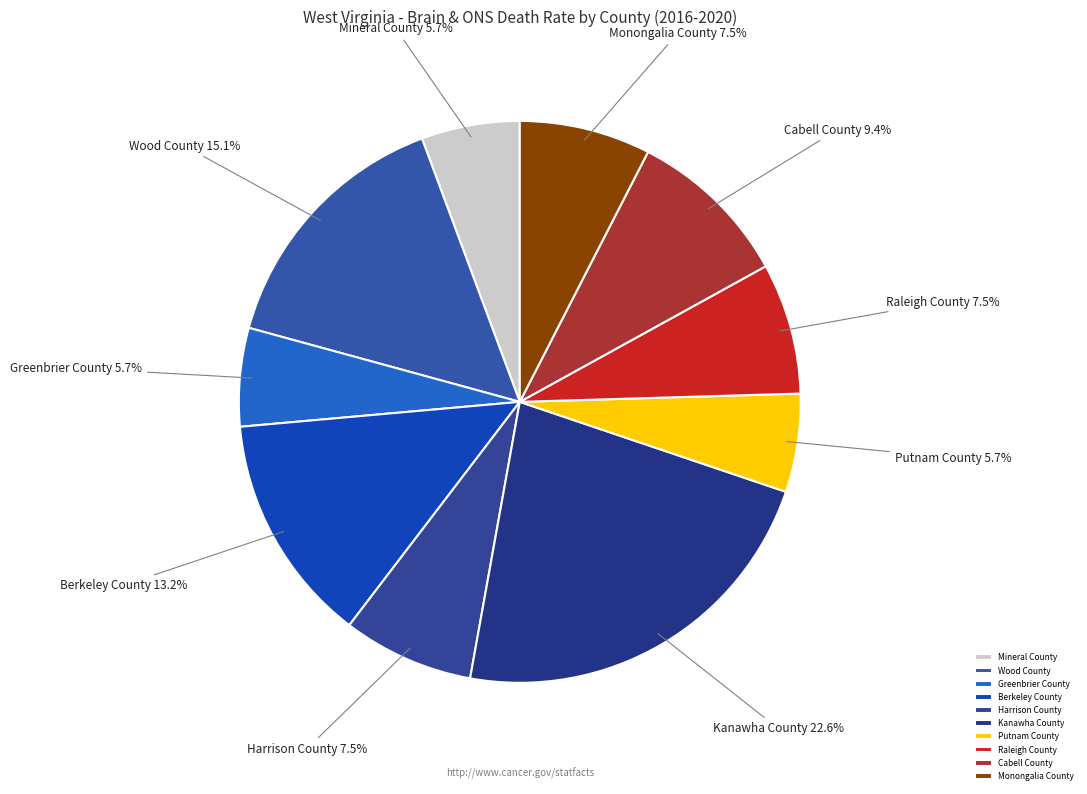

To the nearest percent, what percentage of the pie is Mineral County?

6%